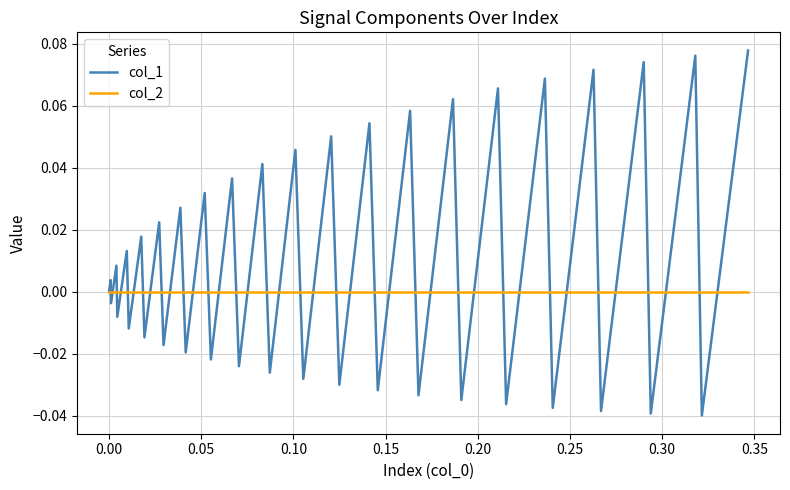

Which series has the widest spread of values?

col_1